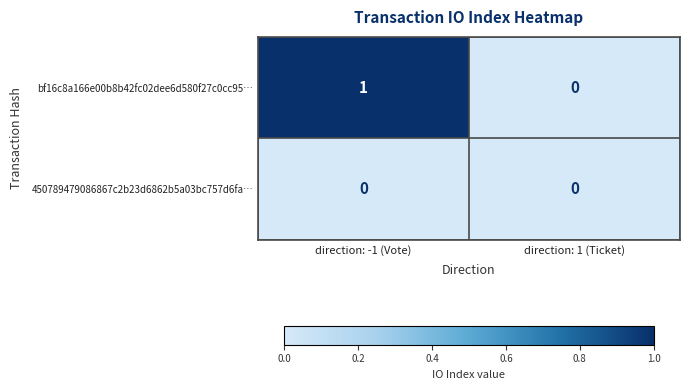

What is the maximum value shown in the chart?

1